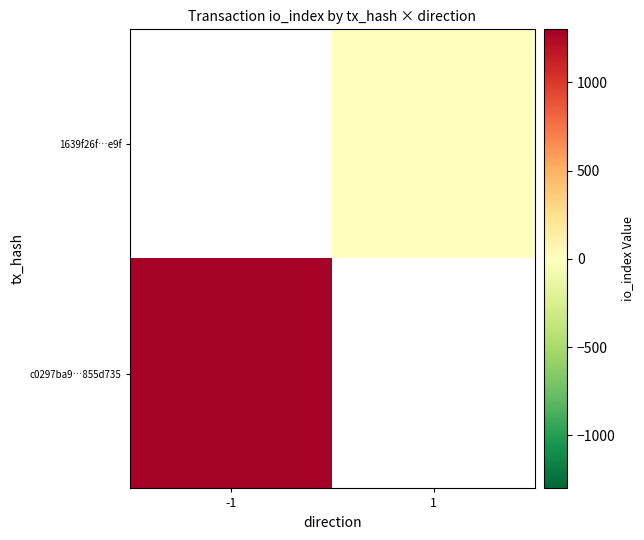

Reading left to right, transcribe all the data shown in this chart.

c0297ba9…855d735: -1=1288	1=0
1639f26f…e9f: -1=0	1=0